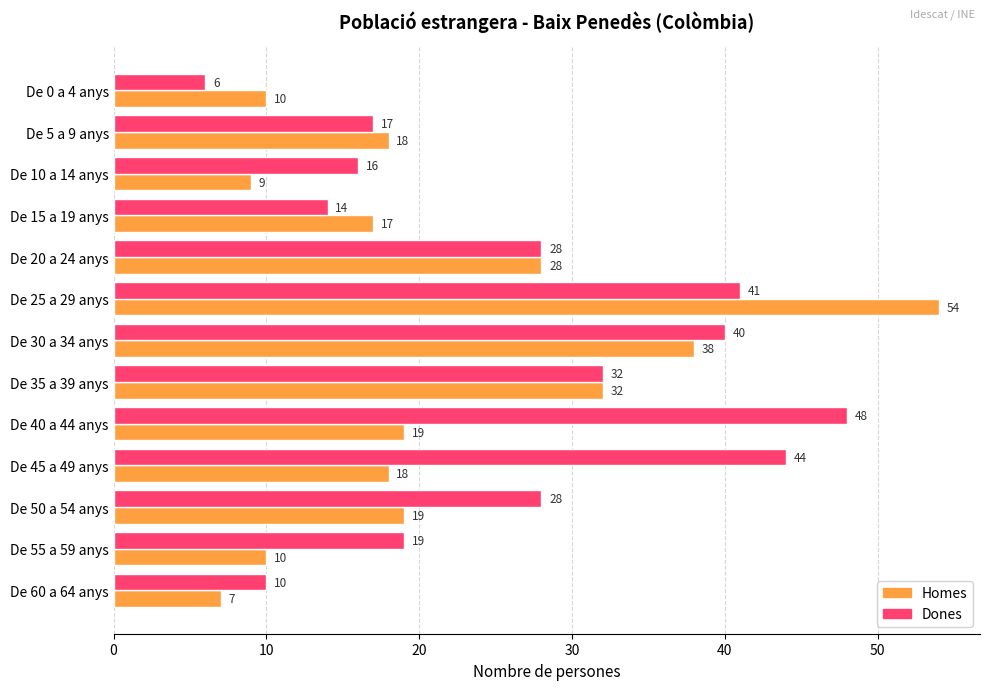

True or false: Homes has a value of 30 at De 5 a 9 anys.

False